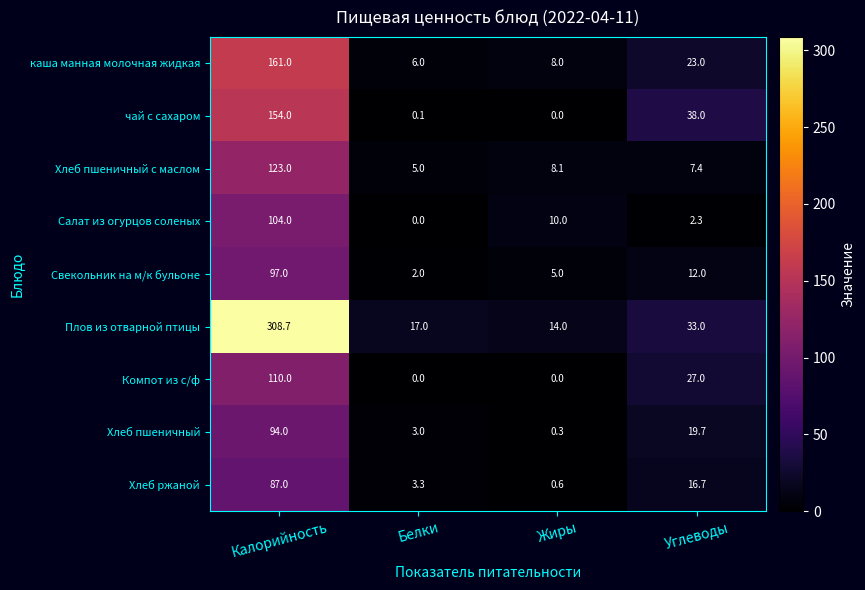

Which category has the highest value across all series?

Калорийность